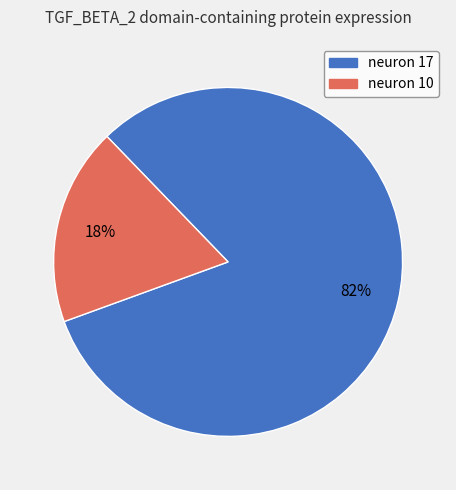

To the nearest percent, what percentage of the pie is neuron 17?

82%